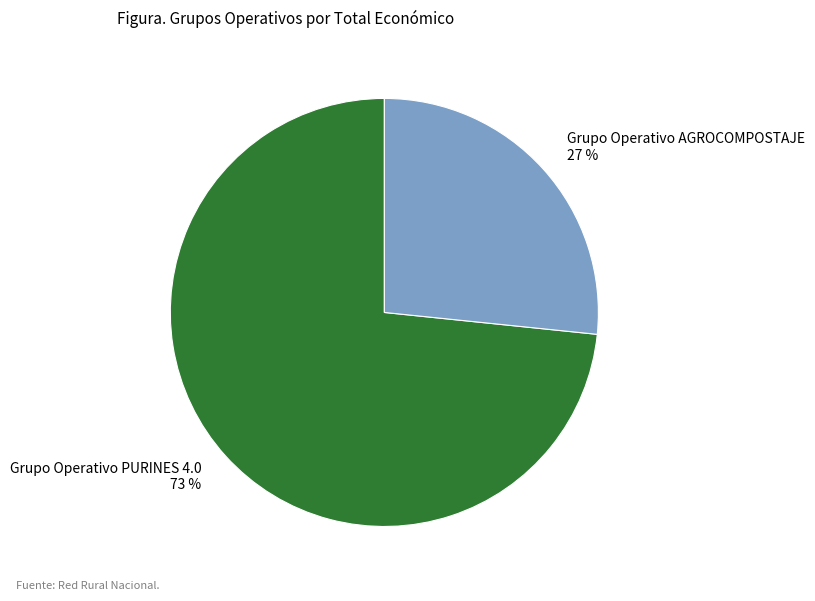

To the nearest percent, what portion does Grupo Operativo AGROCOMPOSTAJE represent?

27%